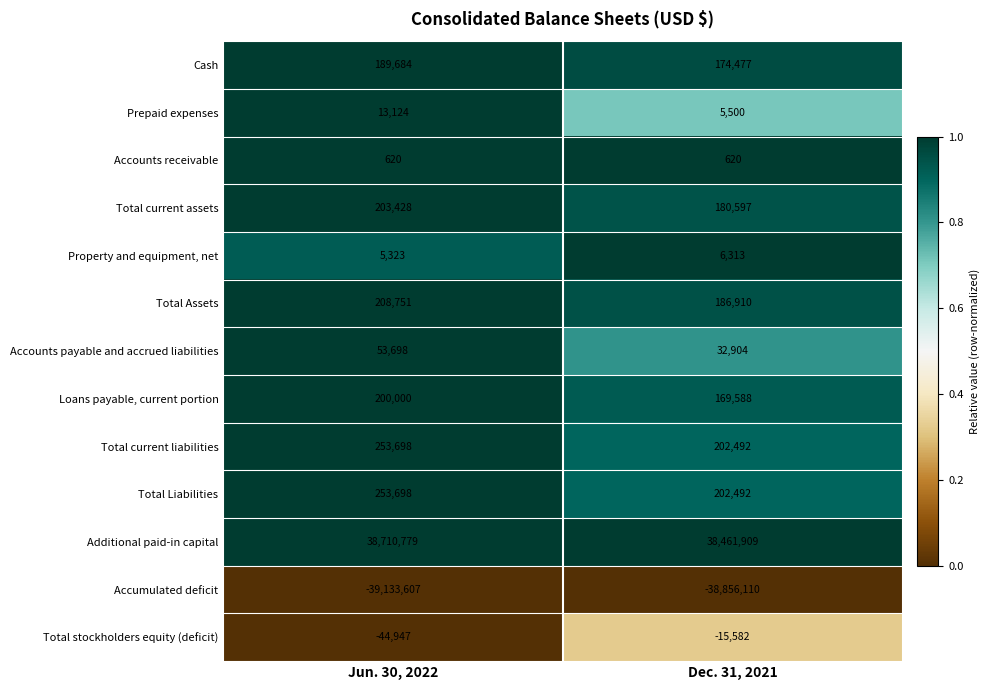

Between Jun. 30, 2022 and Dec. 31, 2021, which series saw the biggest shift?

Accumulated deficit